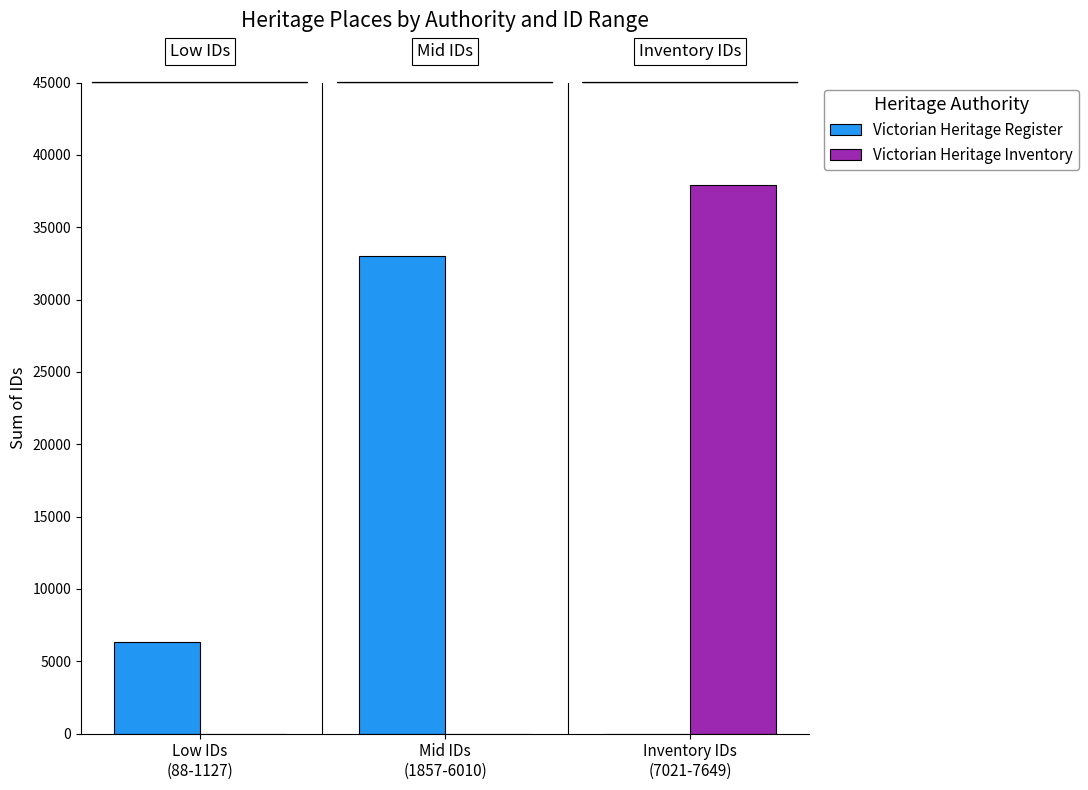

Is the value of Victorian Heritage Register at Low IDs
(88-1127) greater than the value of Victorian Heritage Inventory at Low IDs
(88-1127)?

Yes